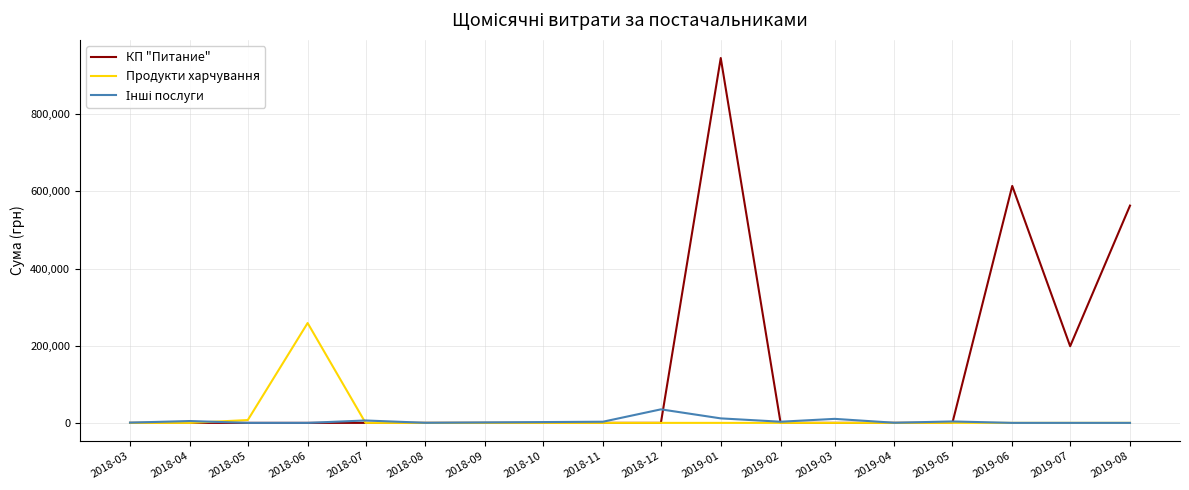

Which series has the largest total across all categories?

КП "Питание"